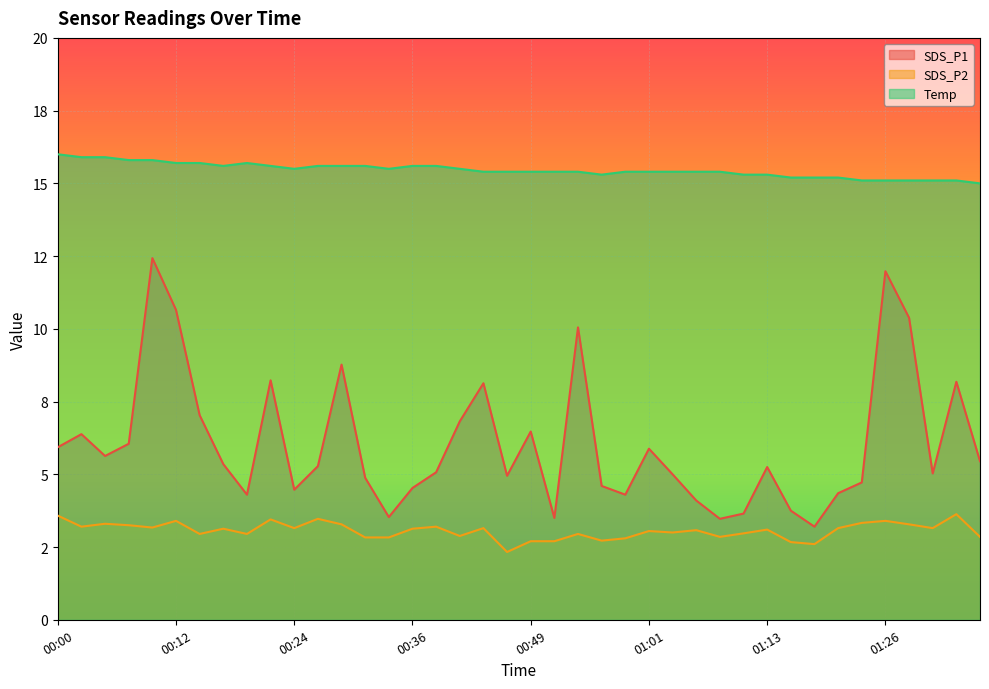

Rank the series by their average value, from lowest to highest.

SDS_P2, SDS_P1, Temp